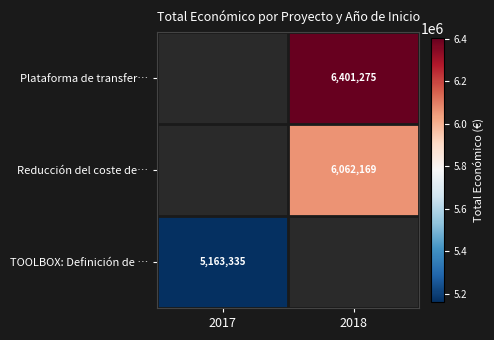

True or false: Plataforma de transfer… has a value of 10259216 at 2018.

False